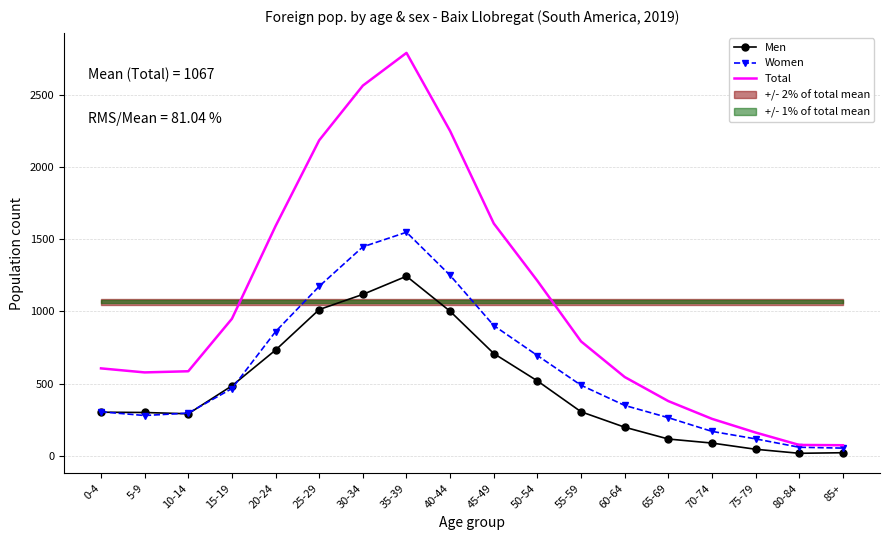

What is the maximum value shown in the chart?

2793